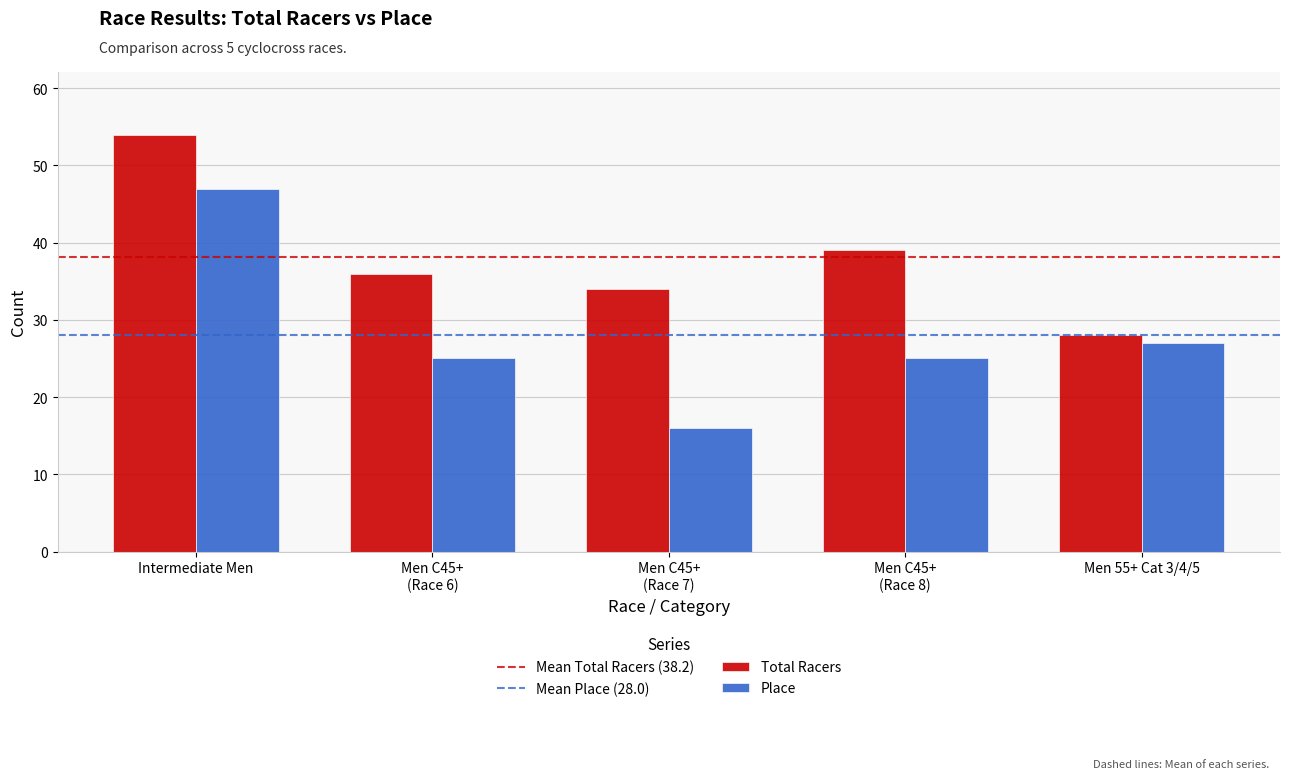

How many groups of bars are there?

5